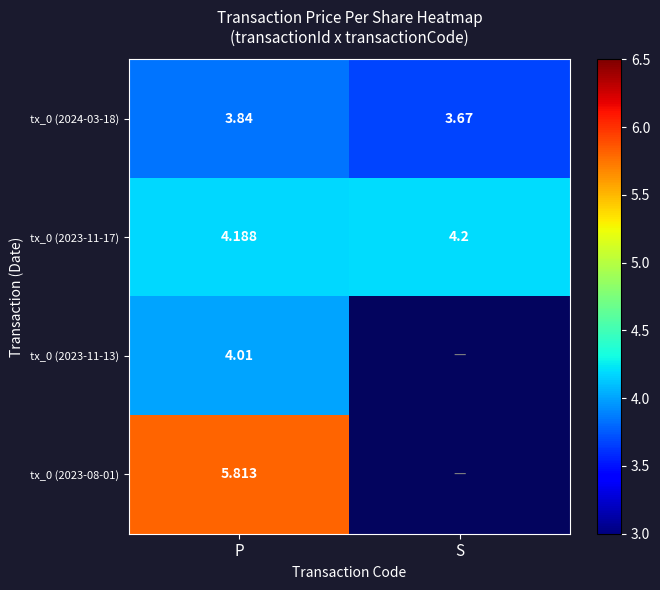

Rank the categories by tx_0 (2023-11-17) value from highest to lowest.

S, P